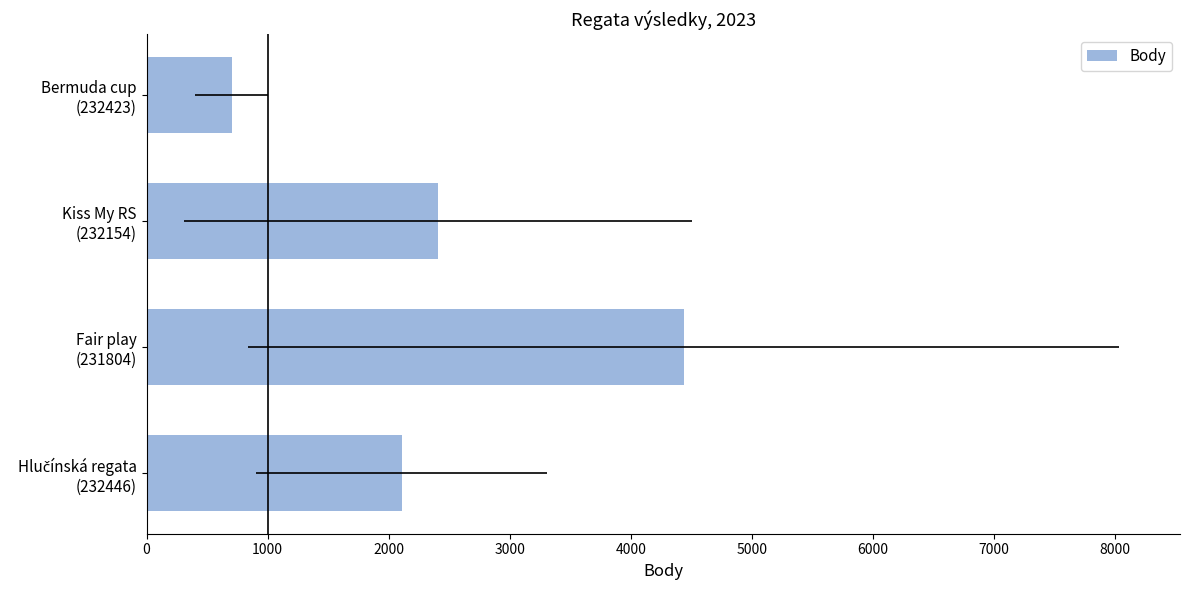

Reading left to right, transcribe all the data shown in this chart.

2108	4438	2408	703